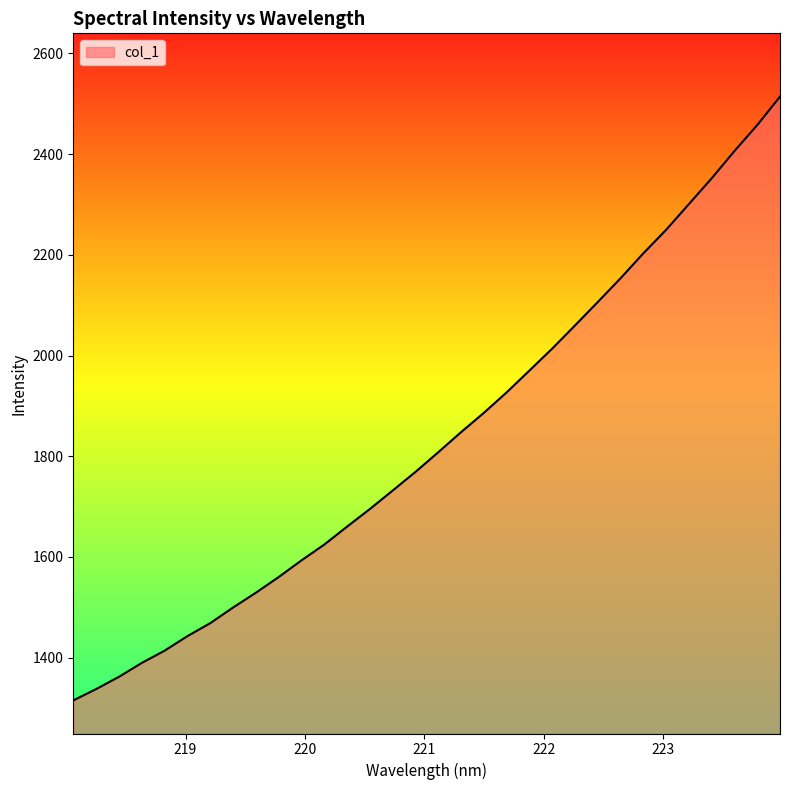

What is the maximum value shown in the chart?

2514.2